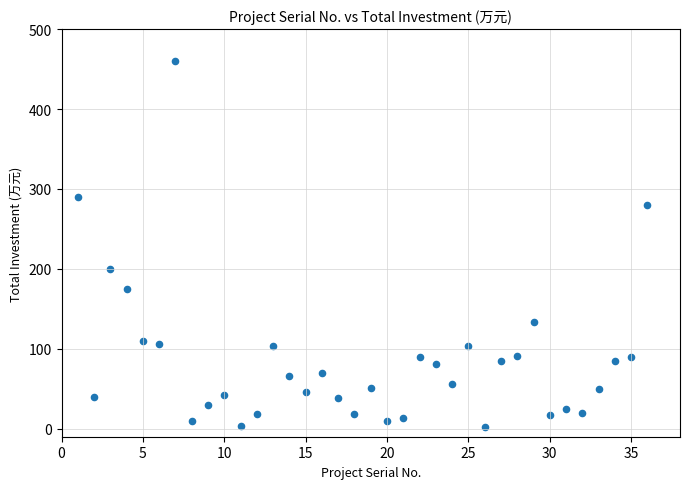

What is the range of Y values (max minus min)?

457.5